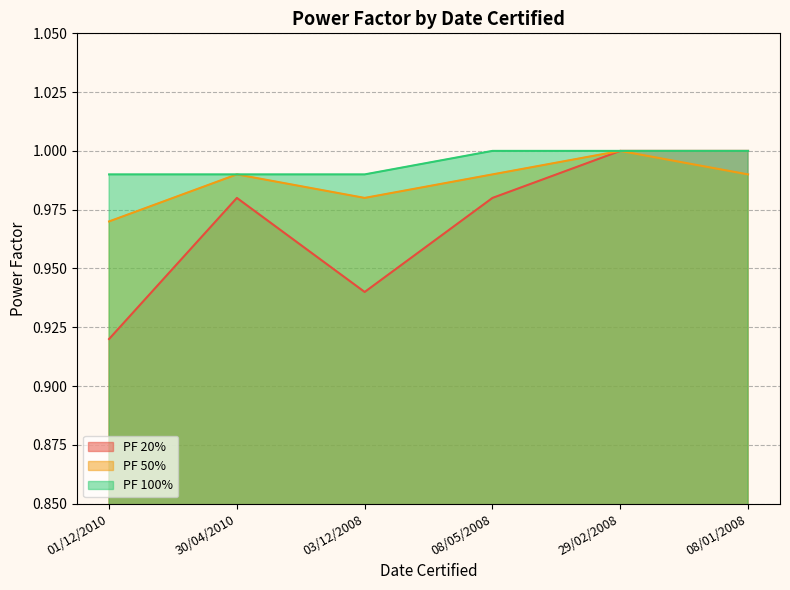

Count the PF 100% values in the range 0 to 1.

6